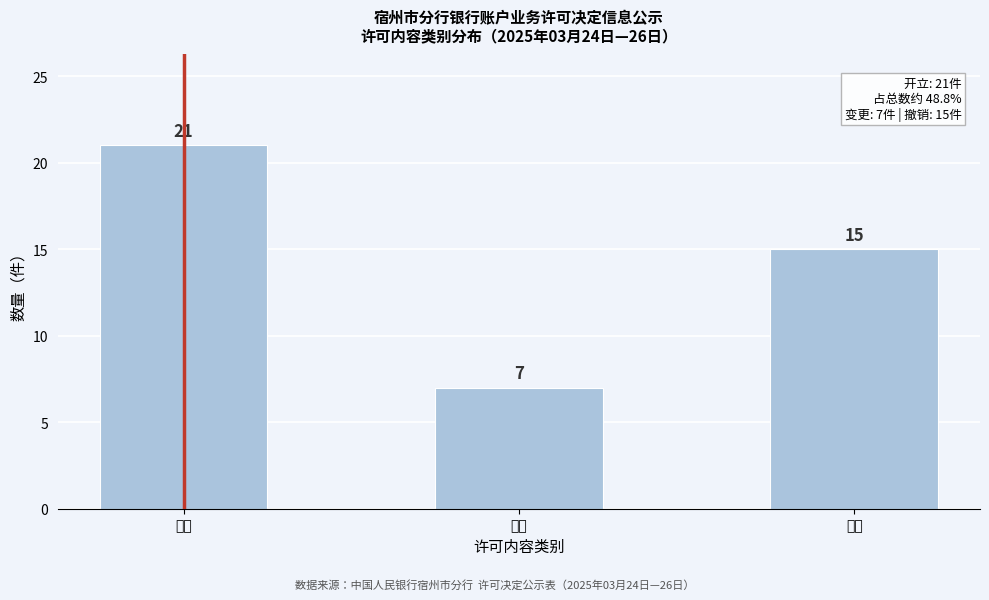

Reading right to left, what are all the values shown in this chart?

撤销=15	变更=7	开立=21